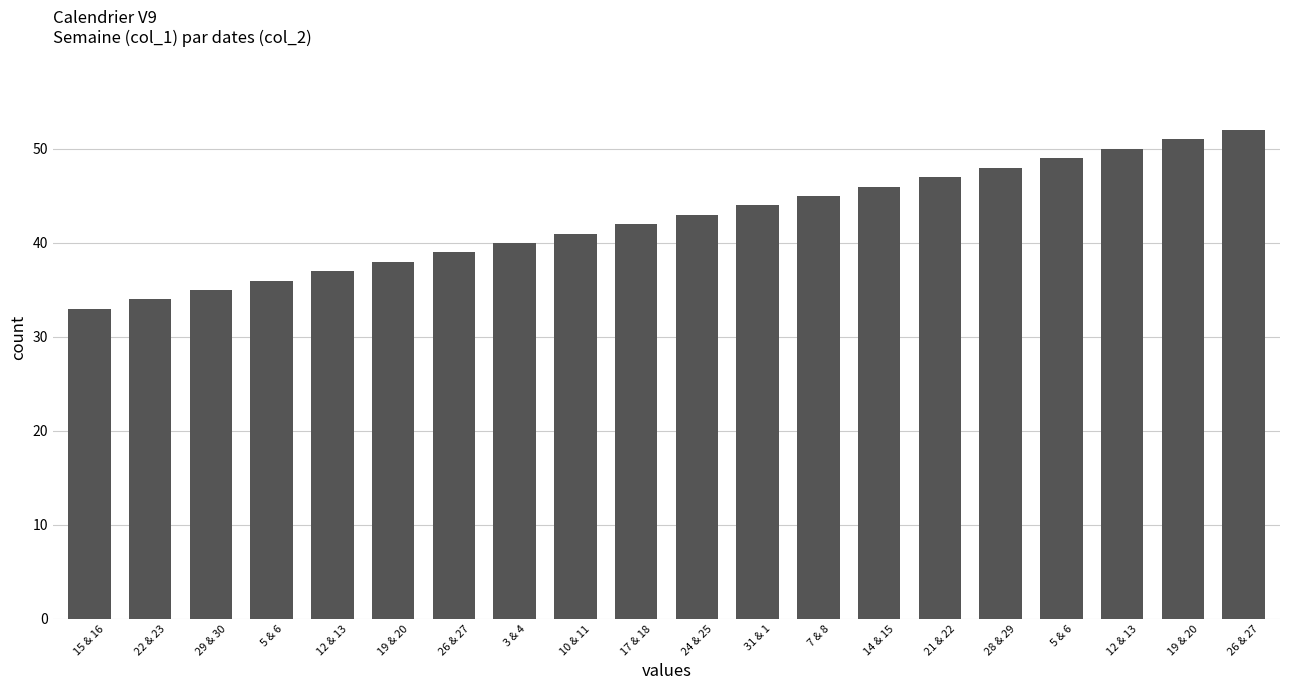

Is it true that the value at 26 & 27 is 58?

False